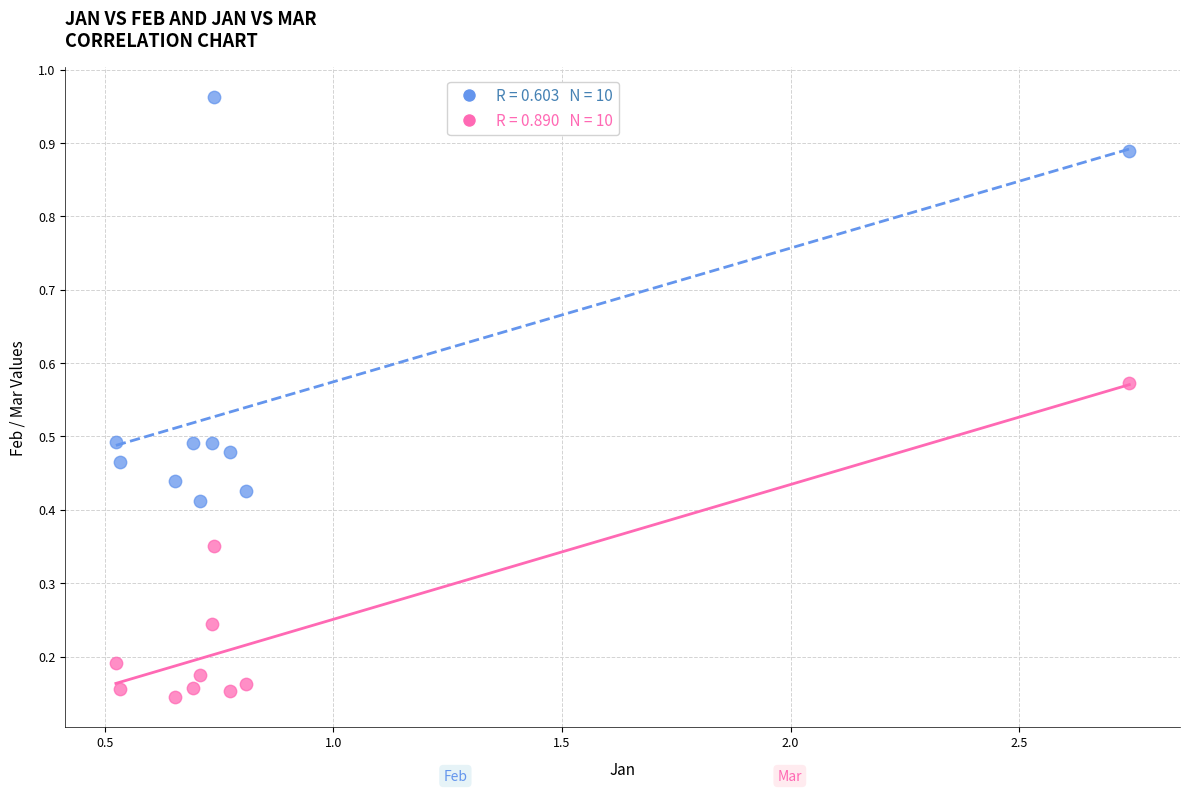

Across all data points, what is the range of Y values (max minus min)?

0.8